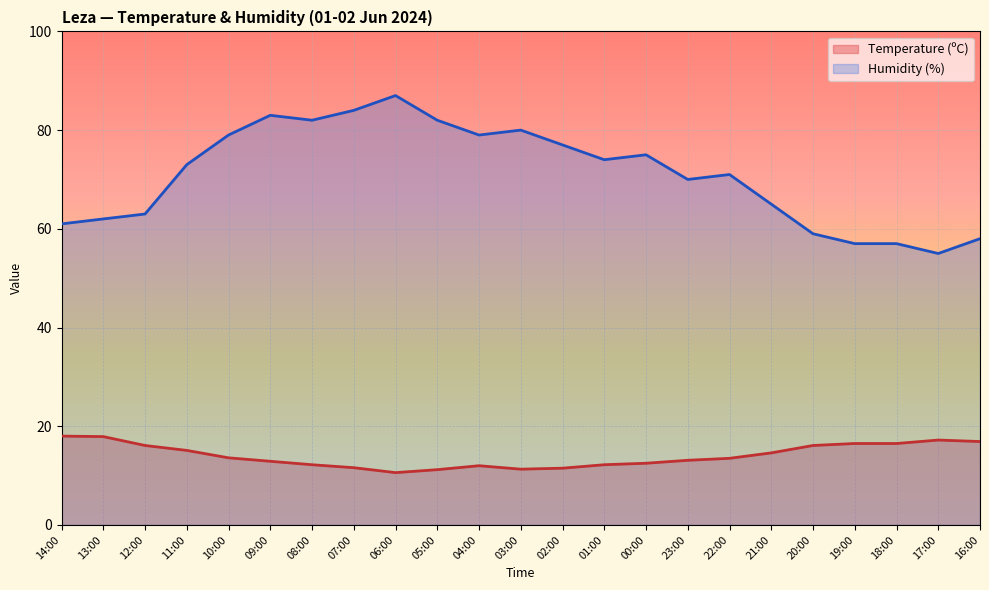

What is the lowest value of the Humidity (%) series?

55.0